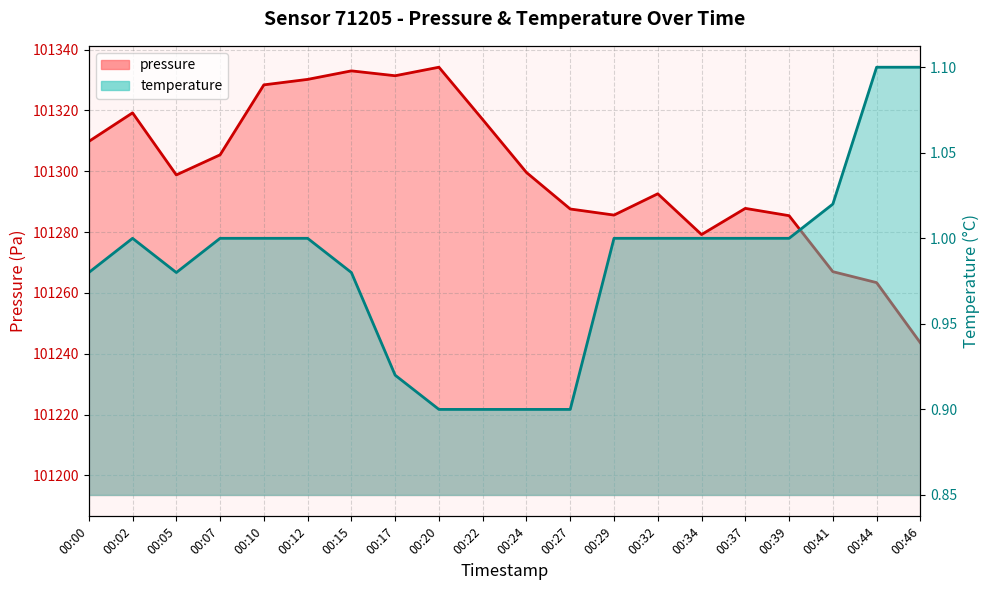

How many data points in temperature are less than 1?

8